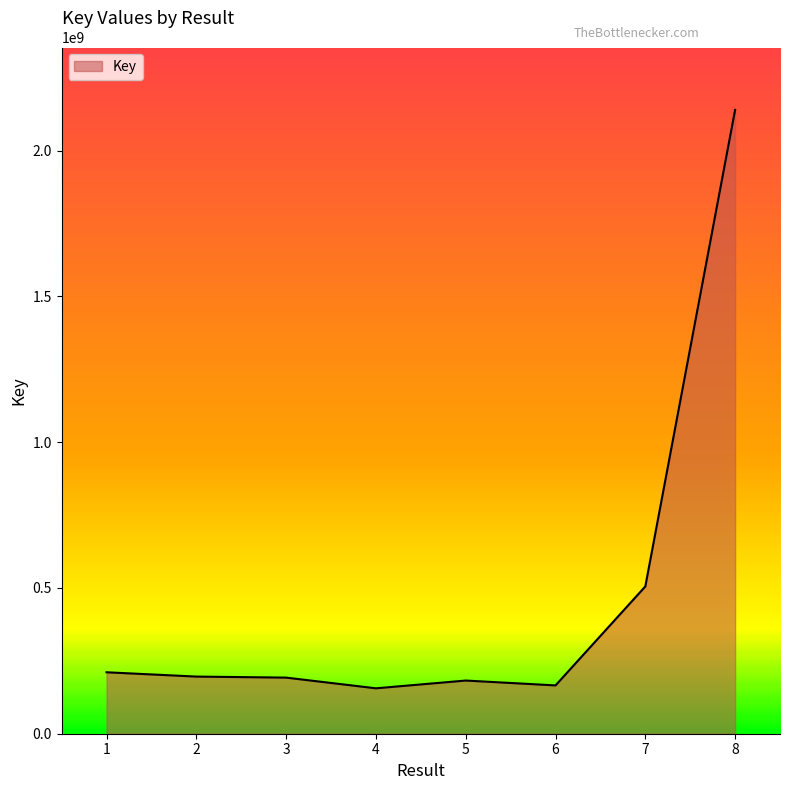

True or false: the data shows 980400657 at 8.

False